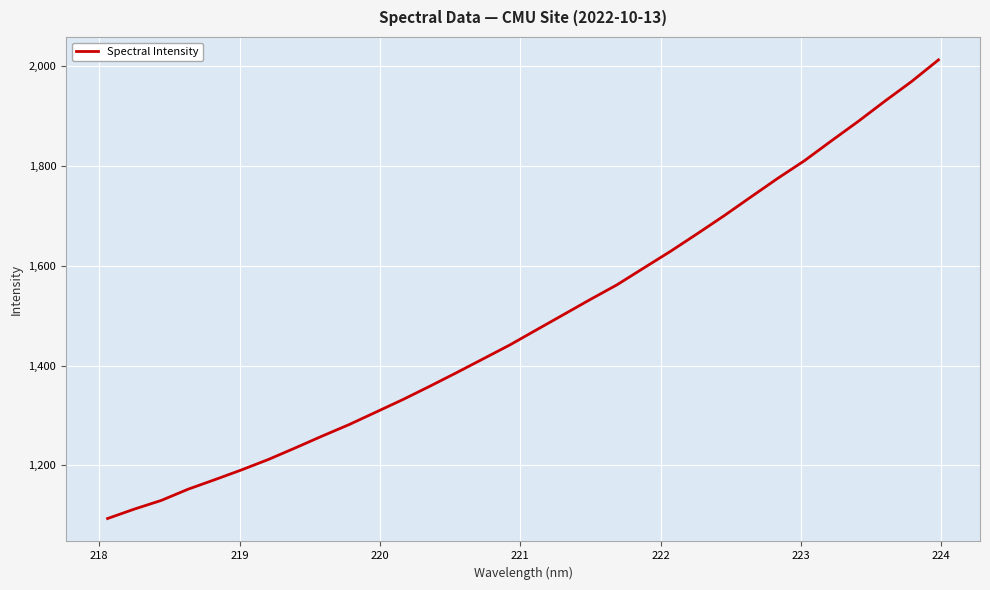

True or false: the data has more than 2 interior local peaks.

False